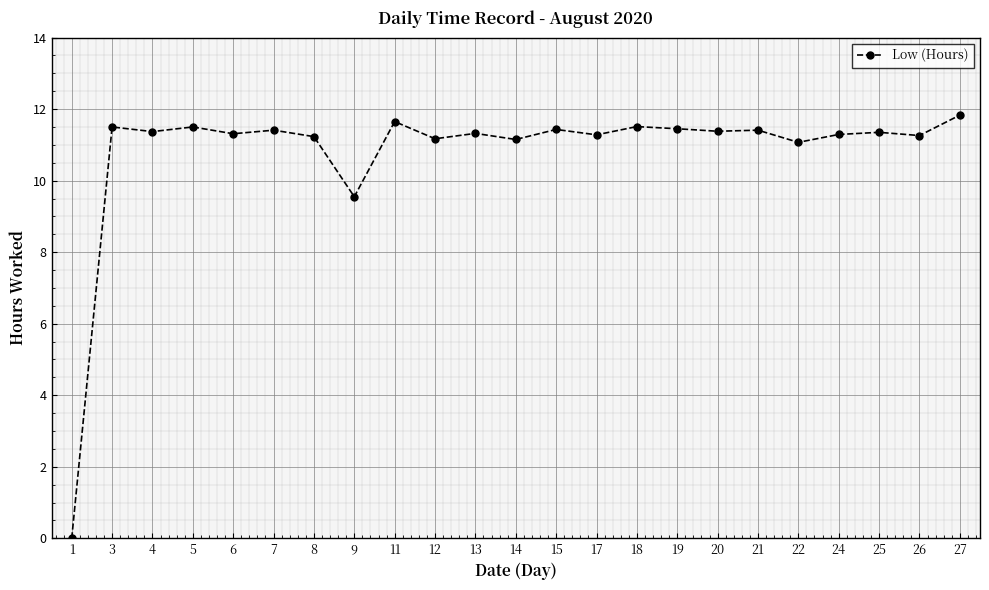

How many values are above zero?

22